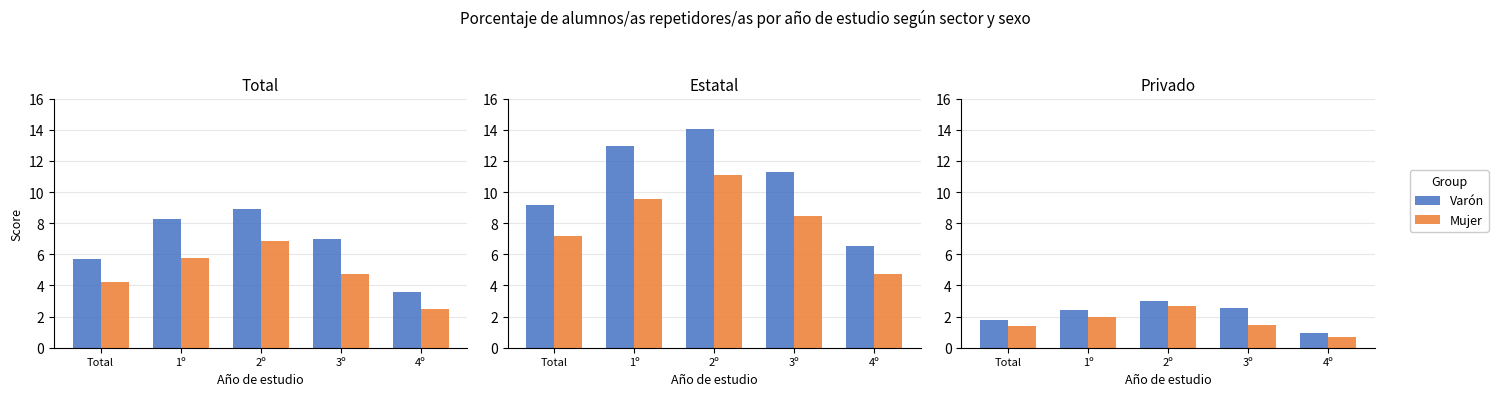

What is the difference between the second highest and minimum values in the Varón series?

1.6